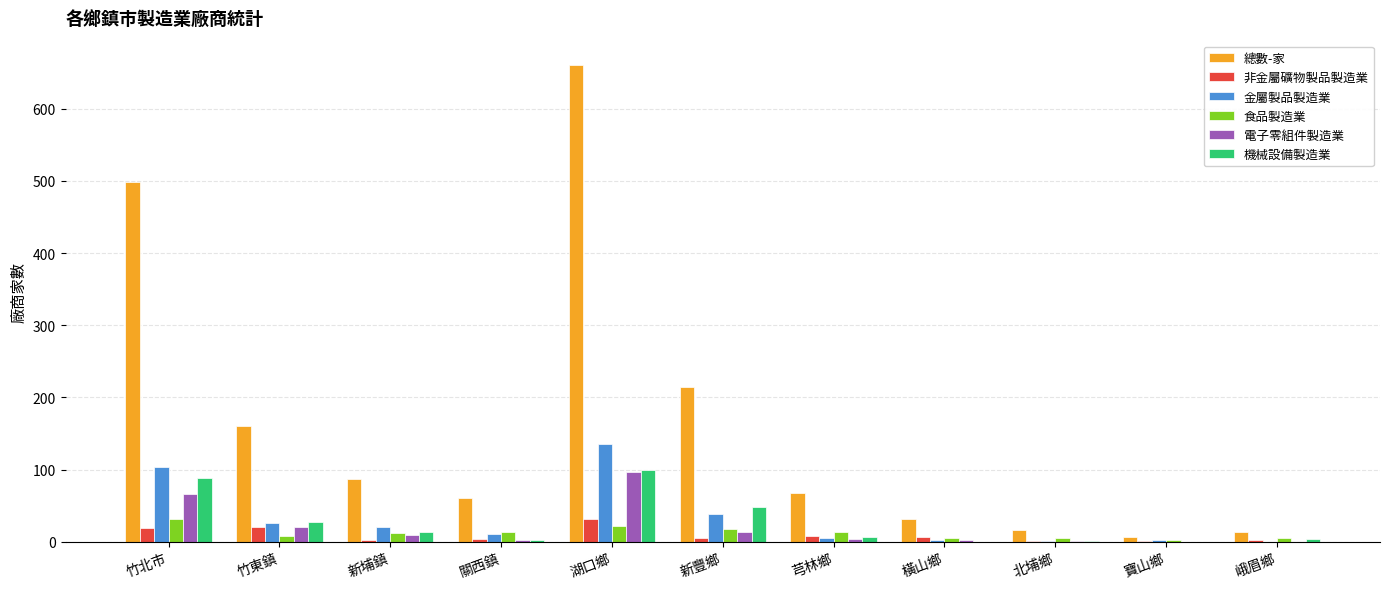

Between 關西鎮 and 寶山鄉, which series saw the biggest shift?

總數-家